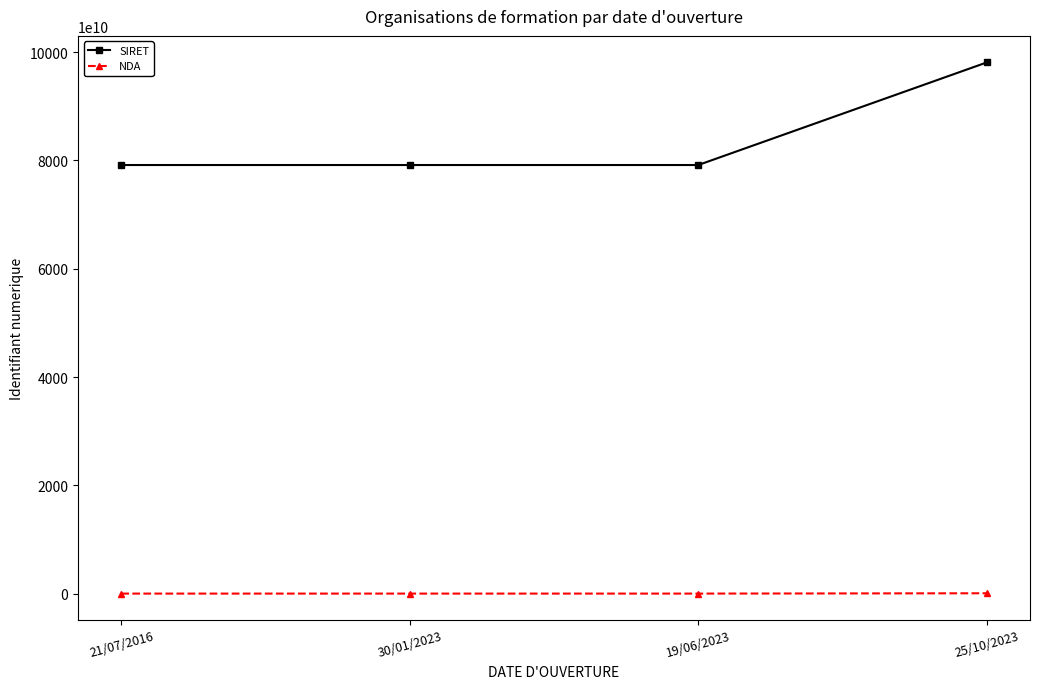

At which label does SIRET reach its peak?

25/10/2023